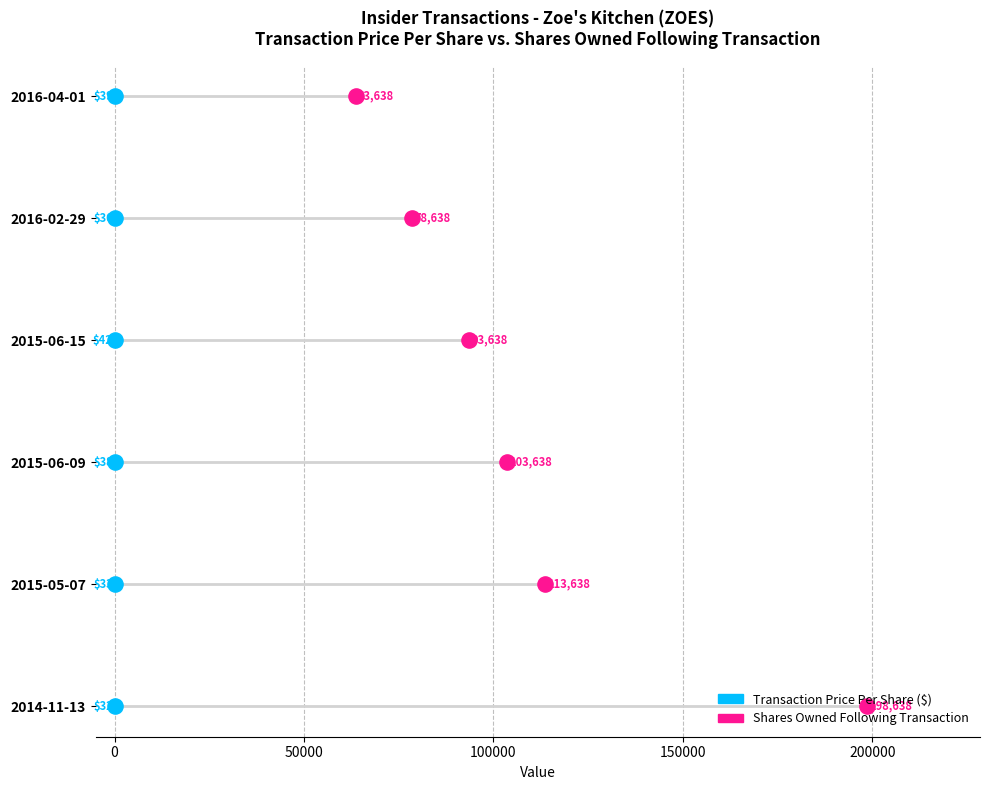

What are all the series names shown in the legend?

Transaction Price Per Share ($), Shares Owned Following Transaction